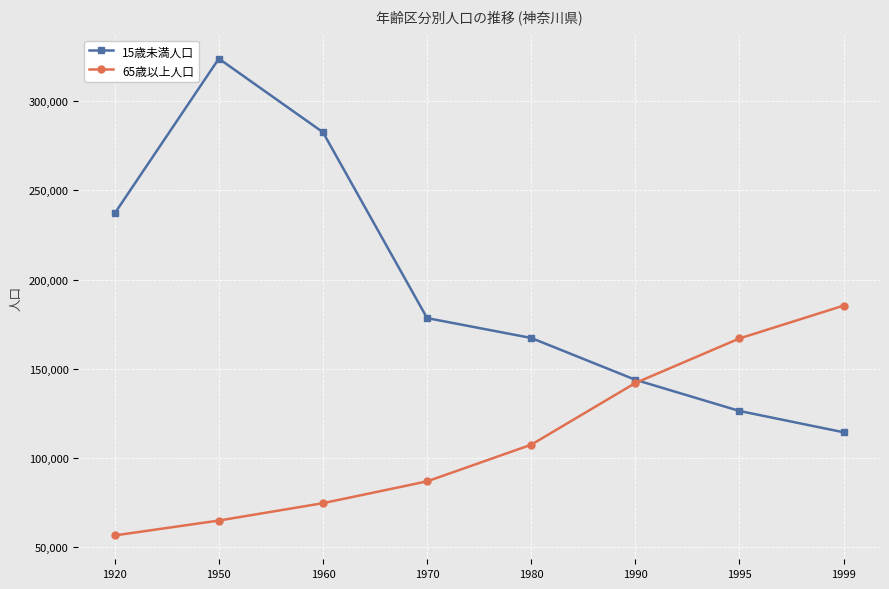

How many series are shown in this chart?

2